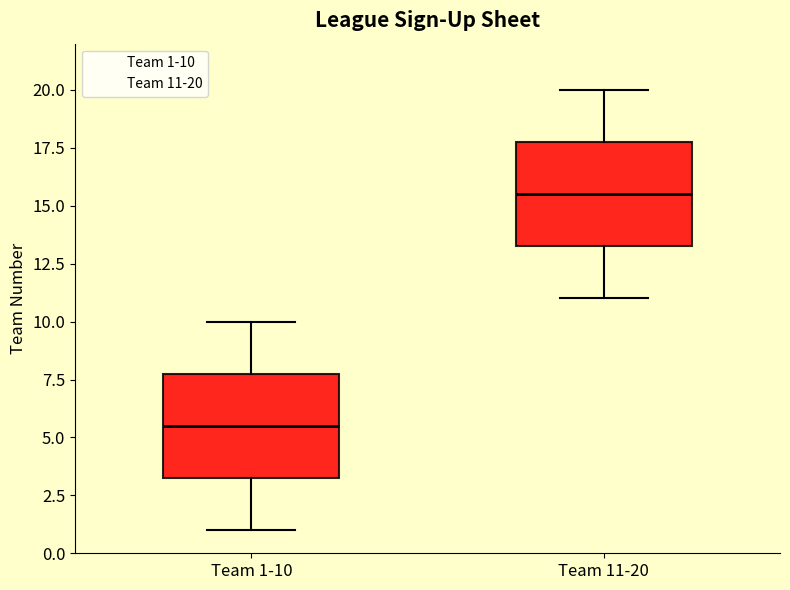

Which box's median line is the lowest?

Team 1-10